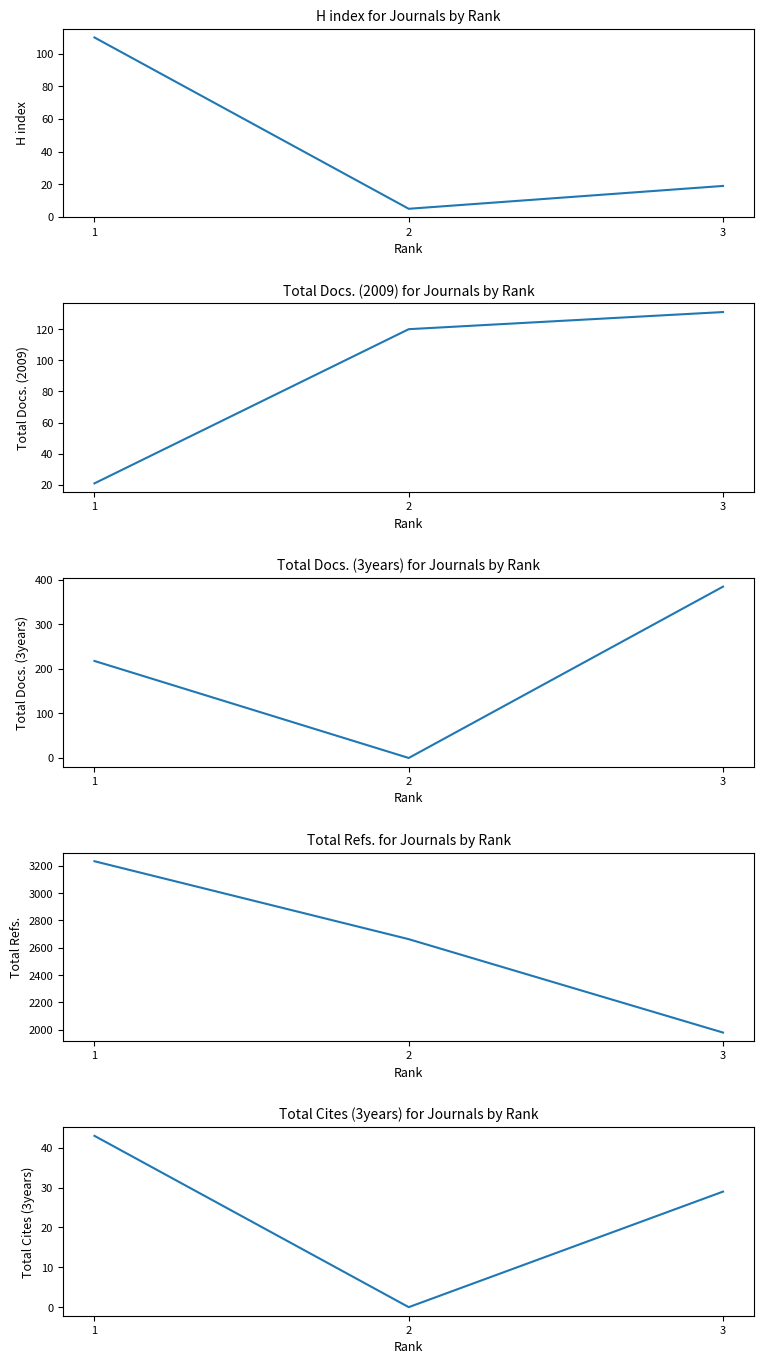

At how many categories does at least one series exceed 3170?

1